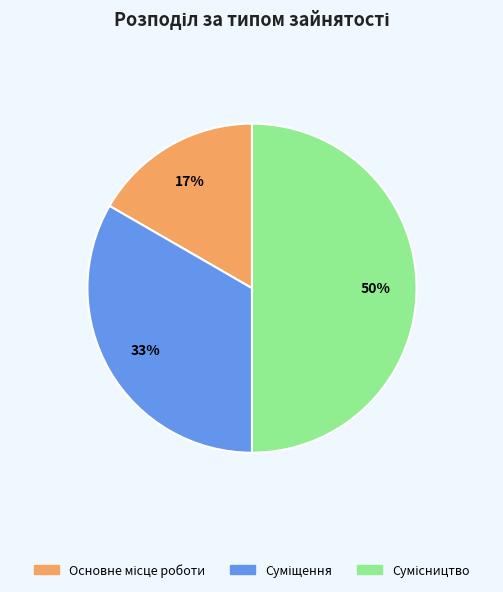

To the nearest percent, what is the average slice percentage?

33%